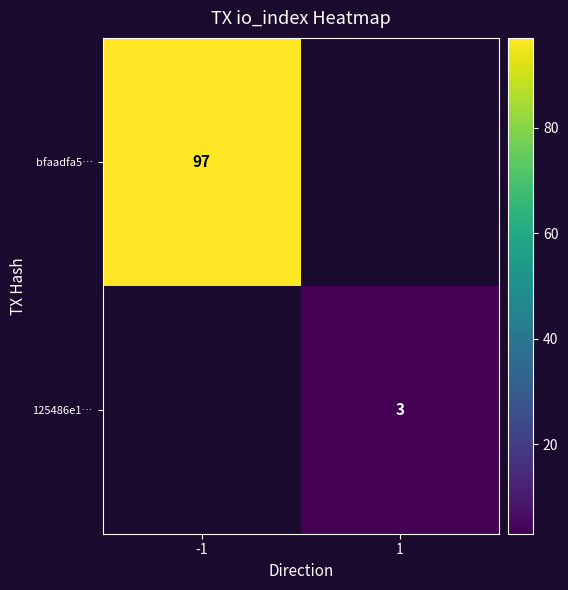

The value of 125486e1… at 1 is 3. True or false?

True